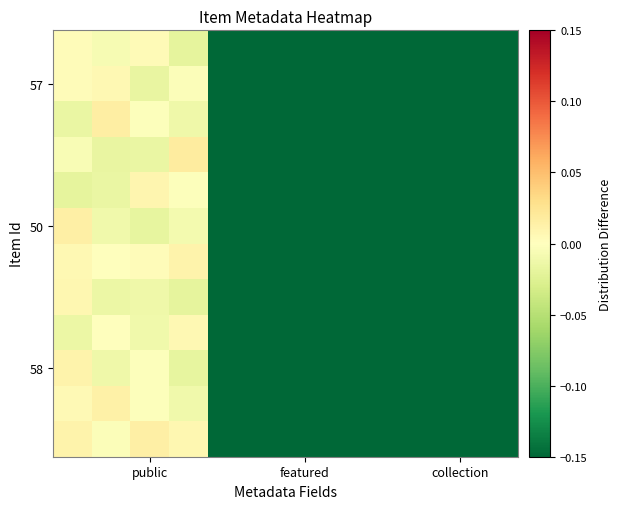

How many series are shown in this chart?

12